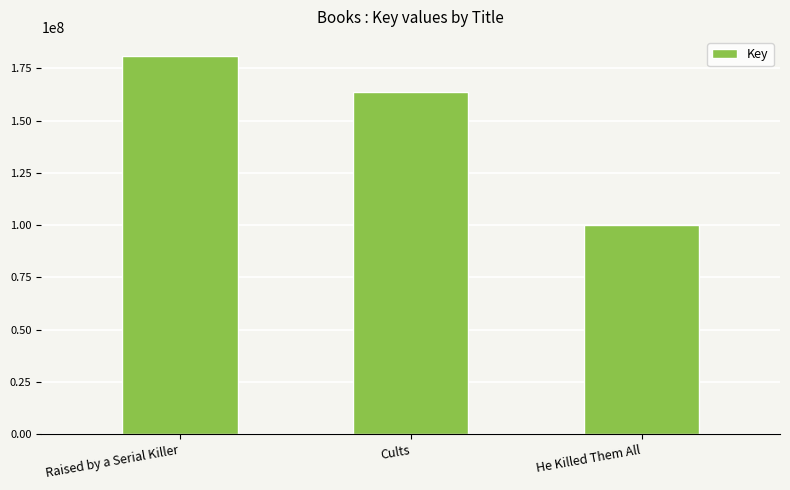

What is the sum of the values at He Killed Them All and Raised by a Serial Killer?

281279138